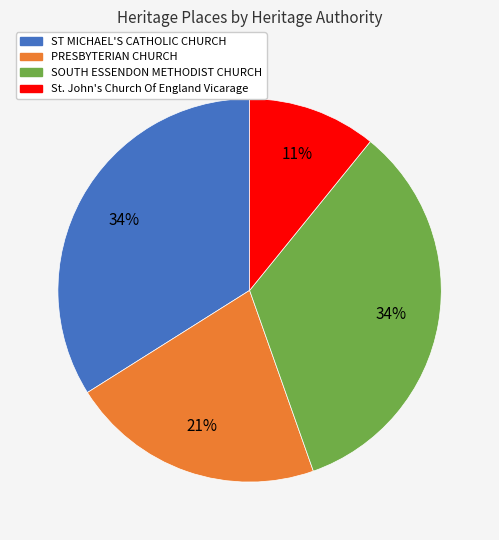

Is there a majority slice in this chart?

No